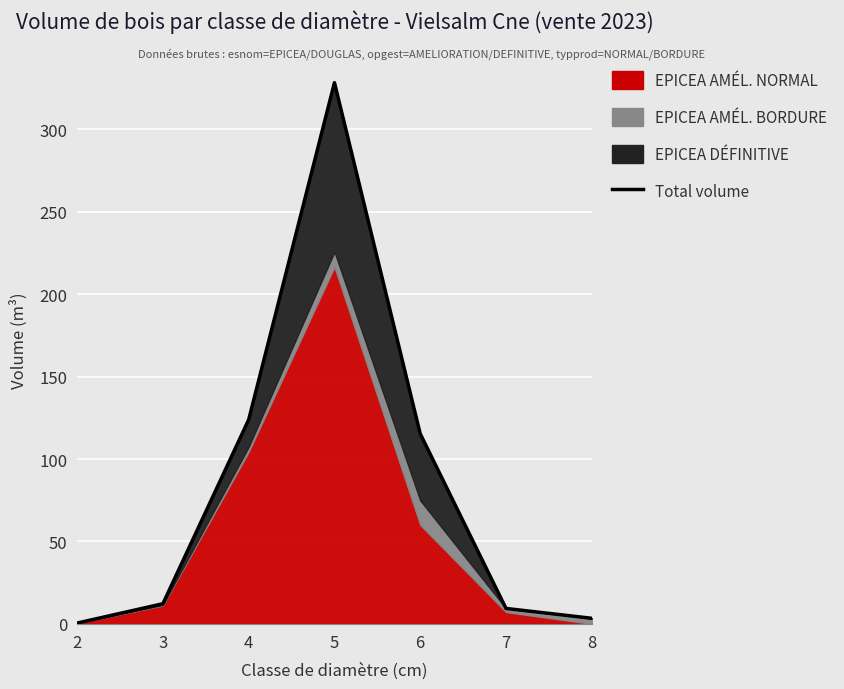

What is the sum of the values at 2 and 8?

3.9